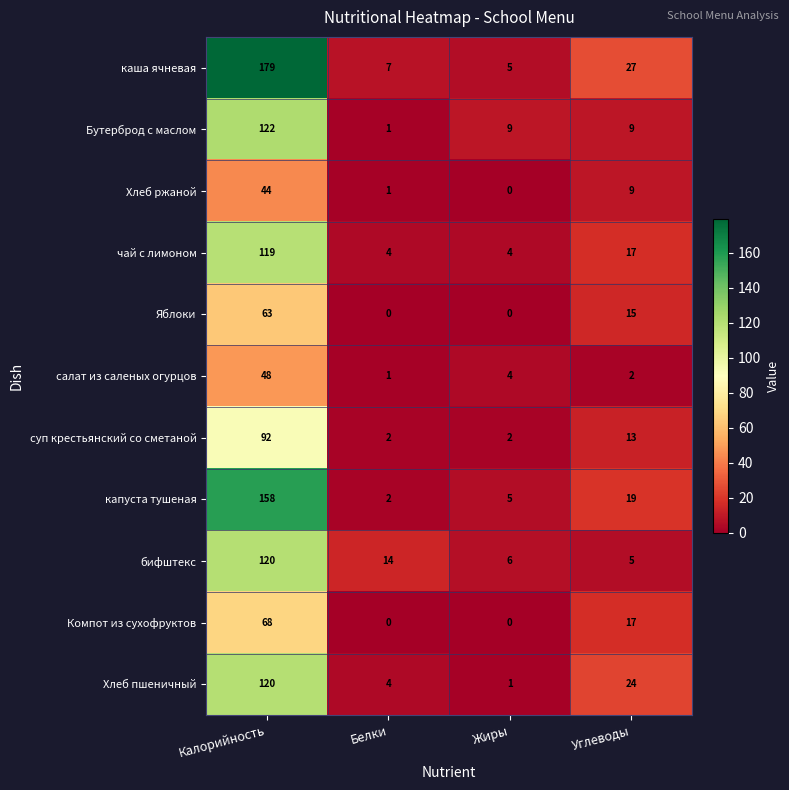

Which series has the widest spread of values?

каша ячневая